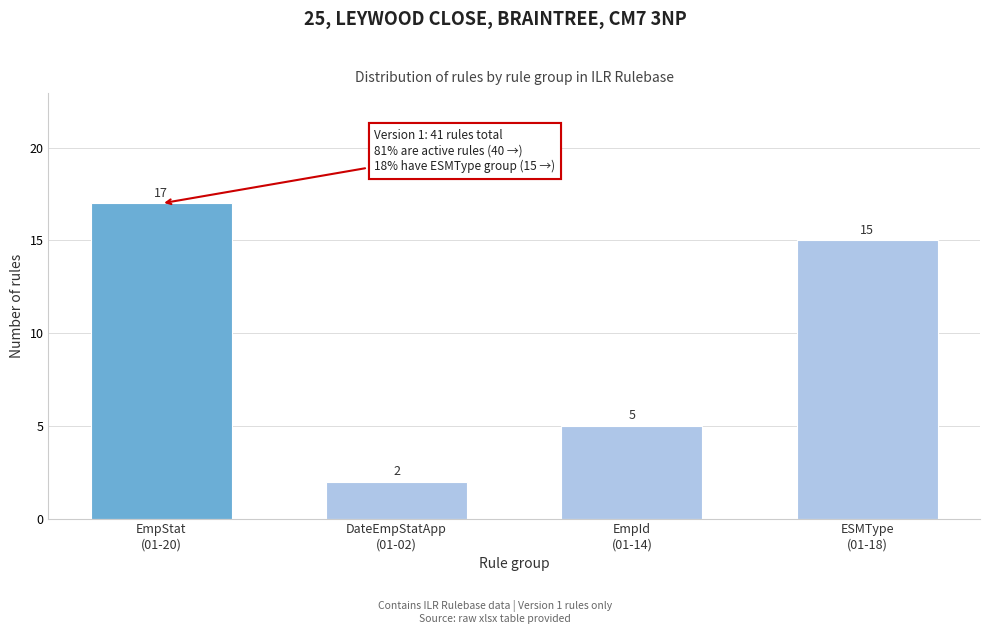

Reading right to left, transcribe all the data shown in this chart.

15	5	2	17